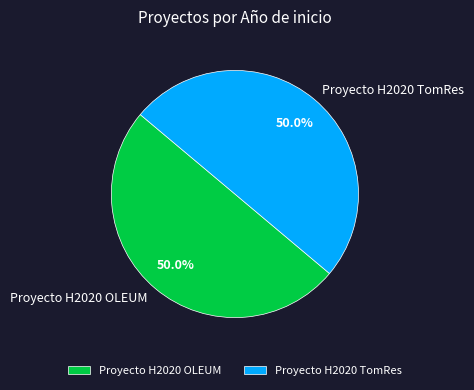

Is the sum of Proyecto H2020 OLEUM and Proyecto H2020 TomRes greater than half?

Yes